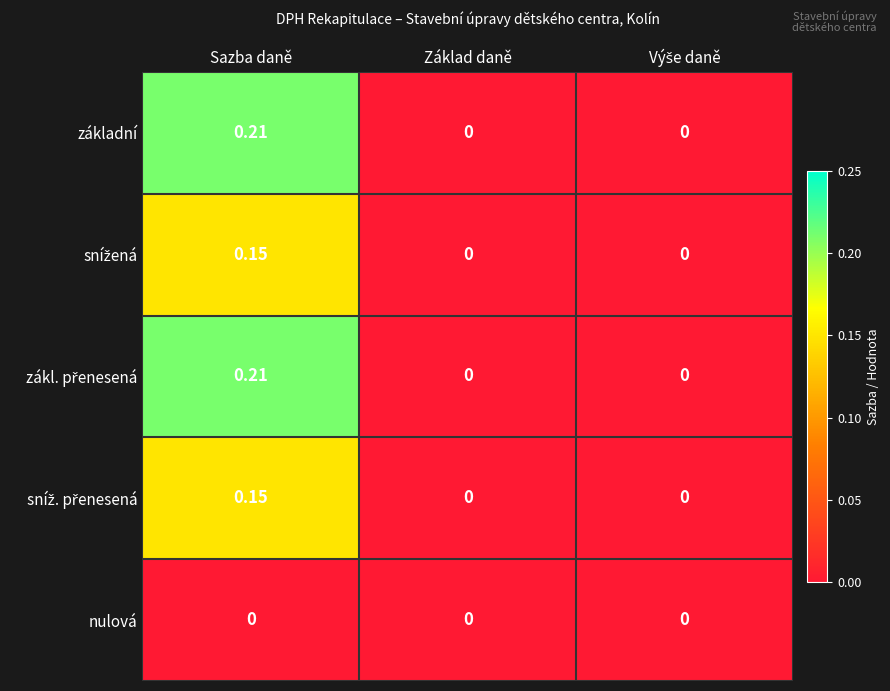

Which category has the highest value across all series?

Sazba daně